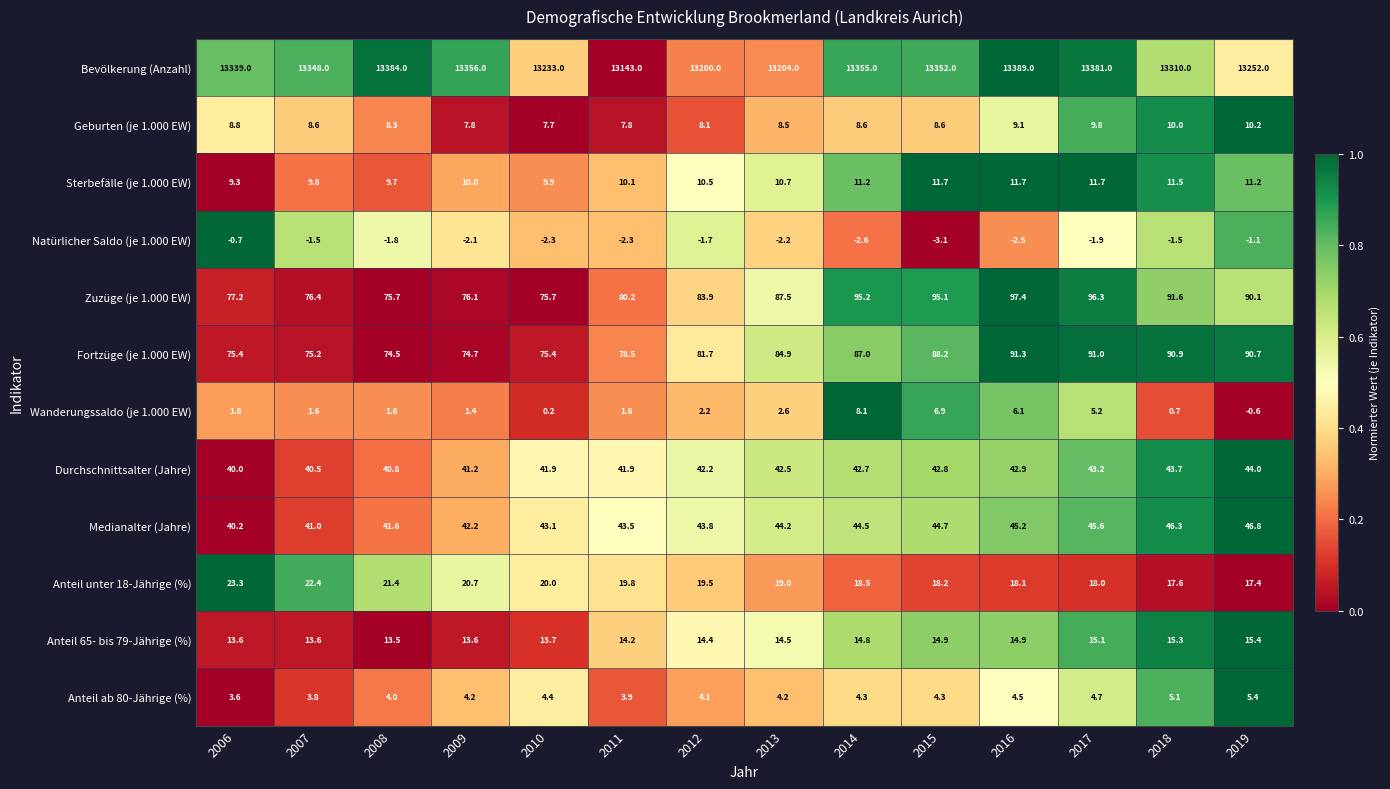

What is the difference between the highest and lowest values at 2007?

13349.5